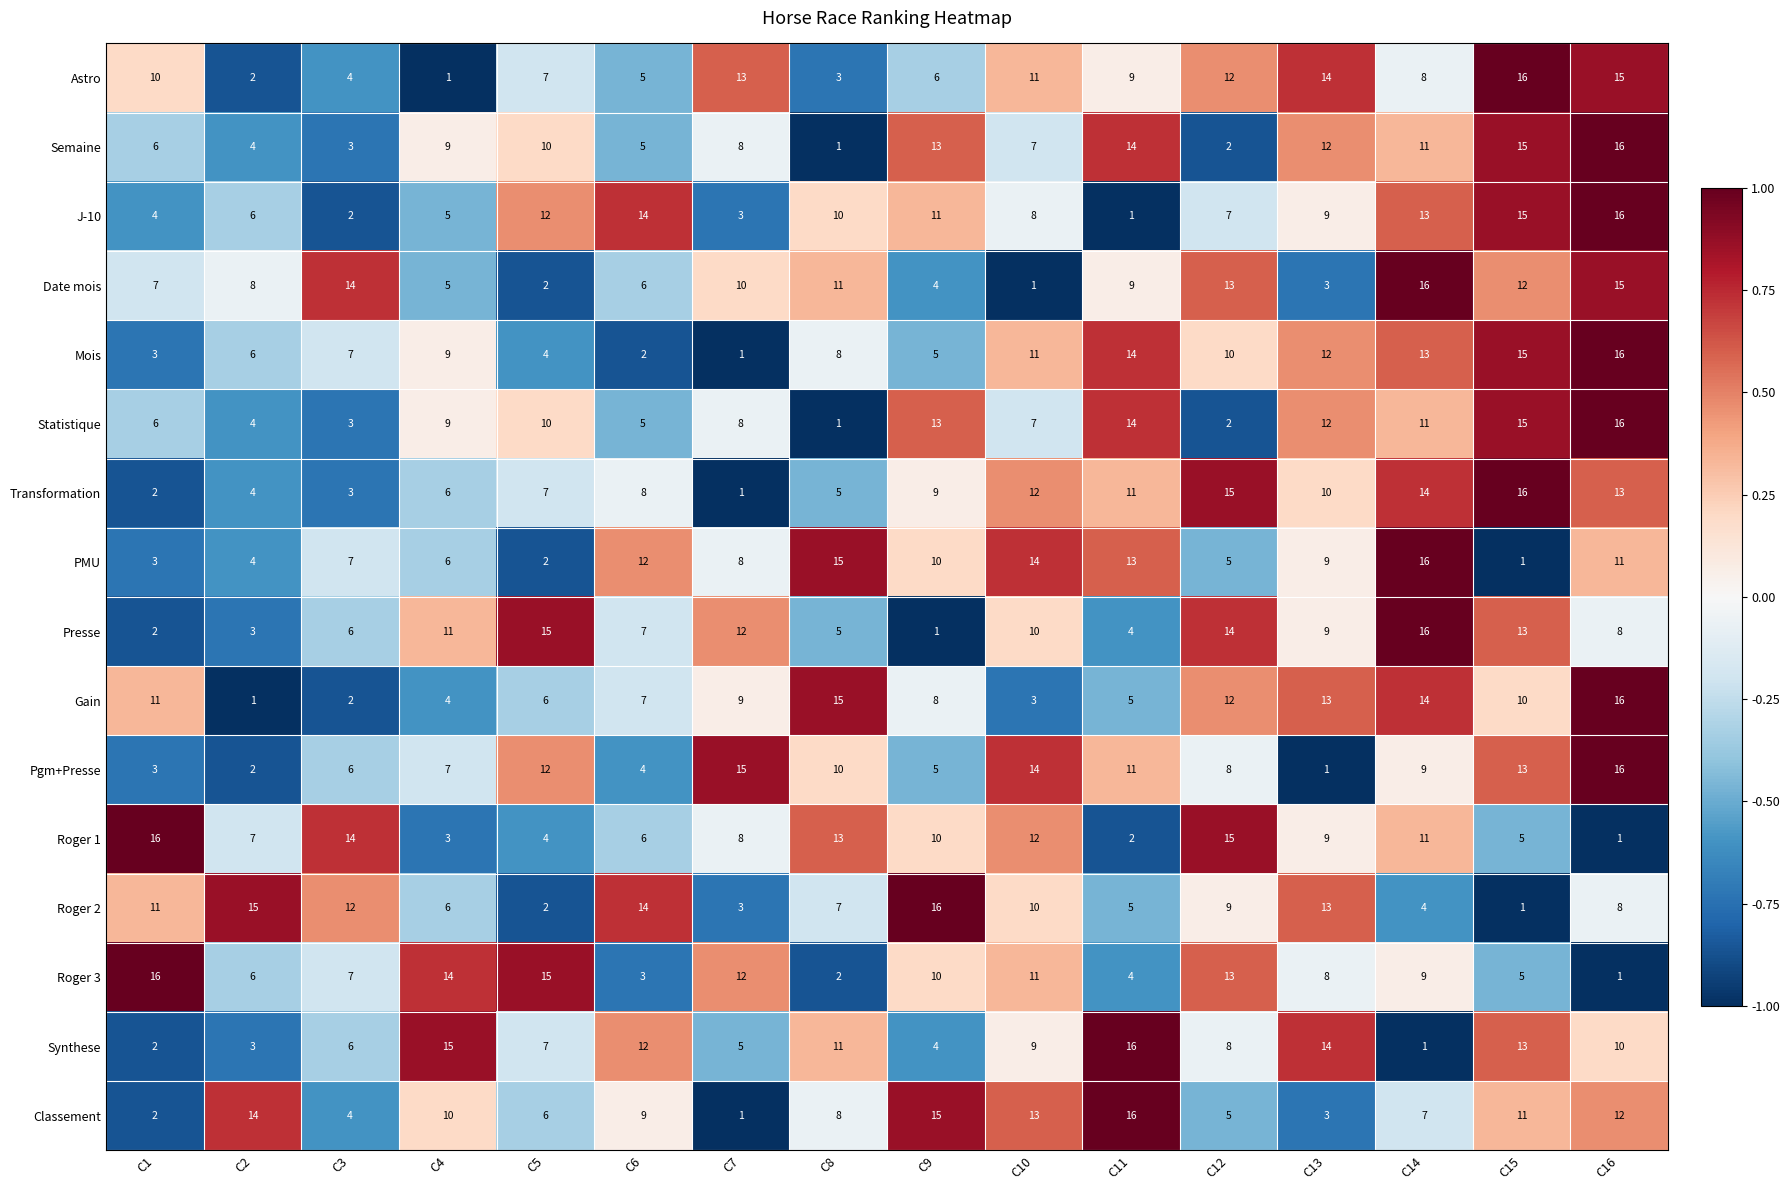

What is the maximum value shown in the chart?

16